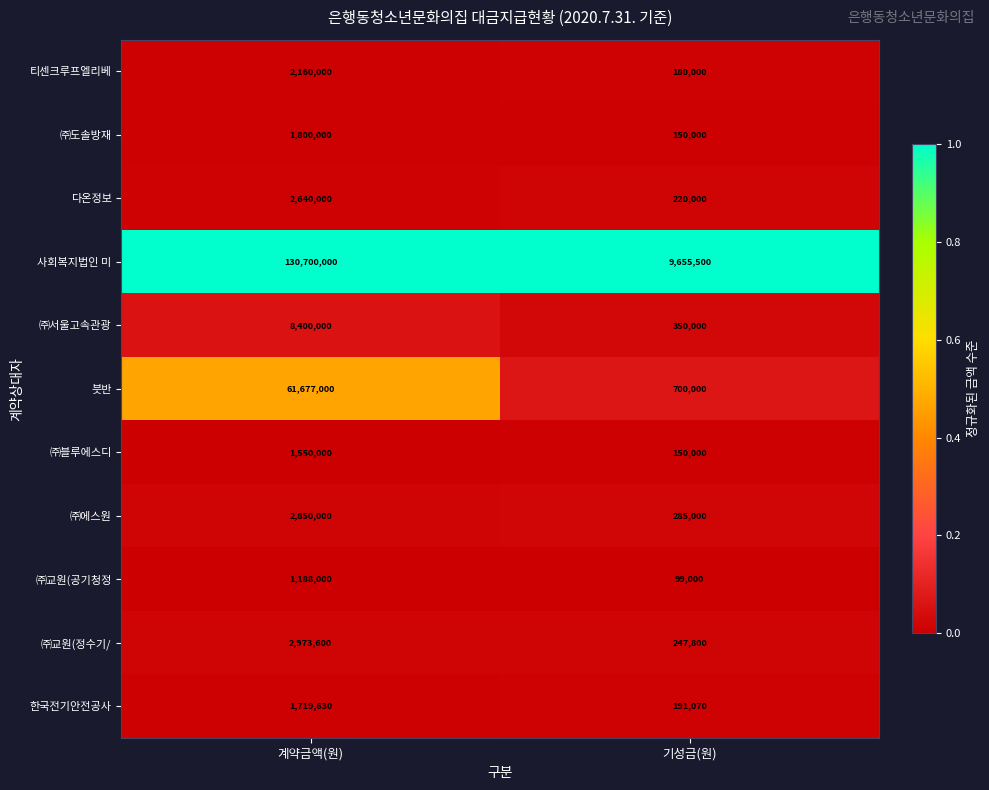

Is the value of 티센크루프엘리베 at 계약금액(원) greater than the value of 븟반 at 계약금액(원)?

No